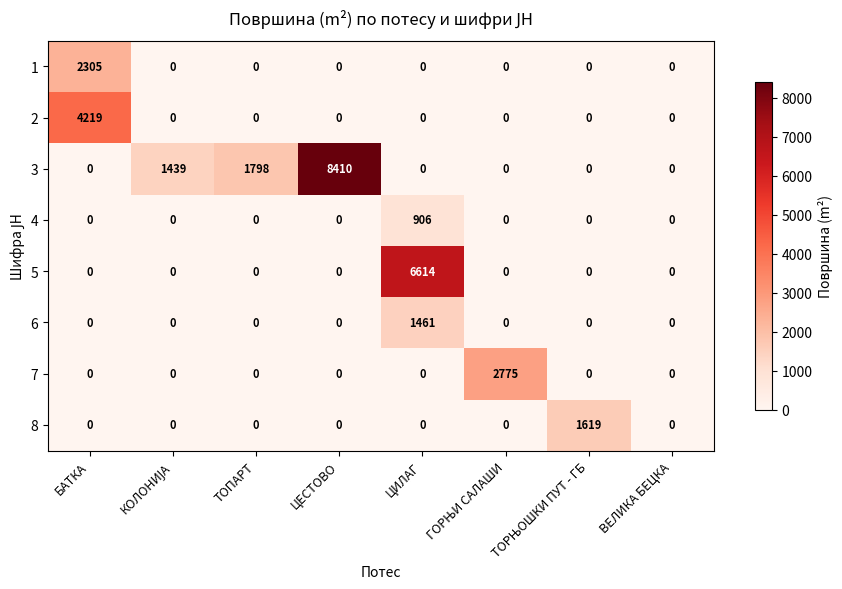

At which label is 3 closest to 4205?

ТОПАРТ